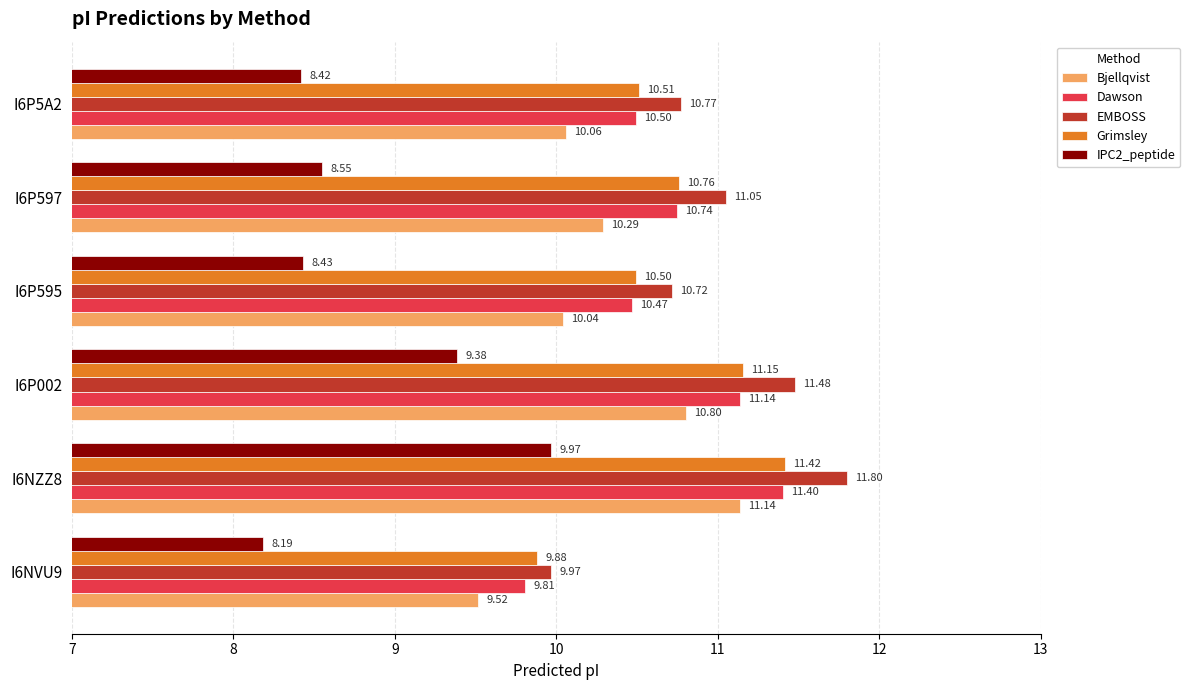

What is the spread (max minus min) of values at I6NZZ8?

1.8